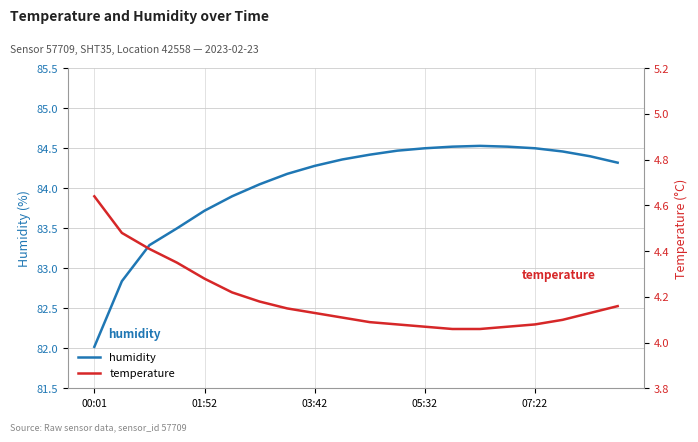

Which series has the widest spread of values?

humidity